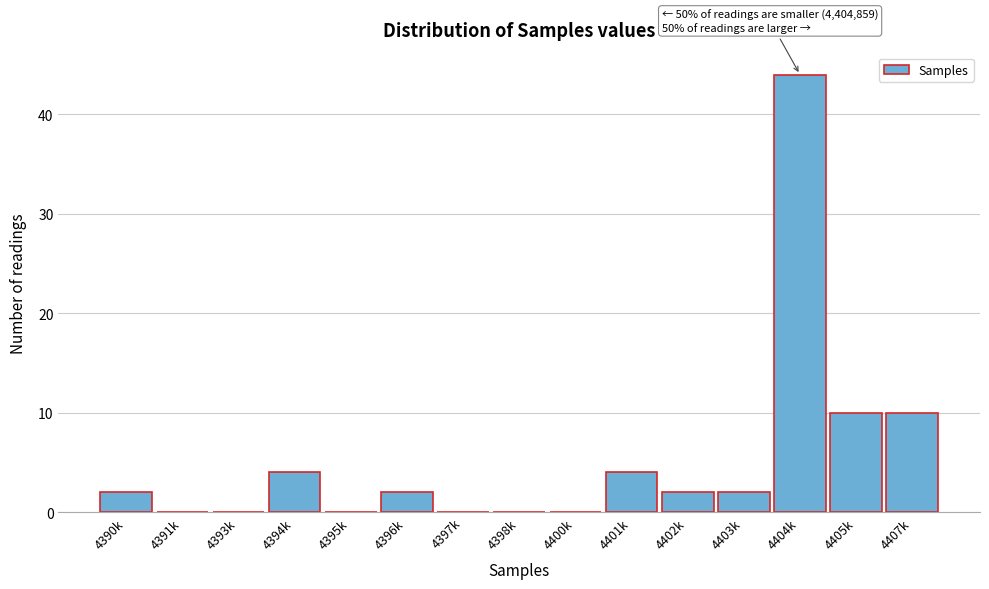

Reading right to left, transcribe all the data shown in this chart.

4407k=10	4405k=10	4404k=44	4403k=2	4402k=2	4401k=4	4400k=0	4398k=0	4397k=0	4396k=2	4395k=0	4394k=4	4393k=0	4391k=0	4390k=2